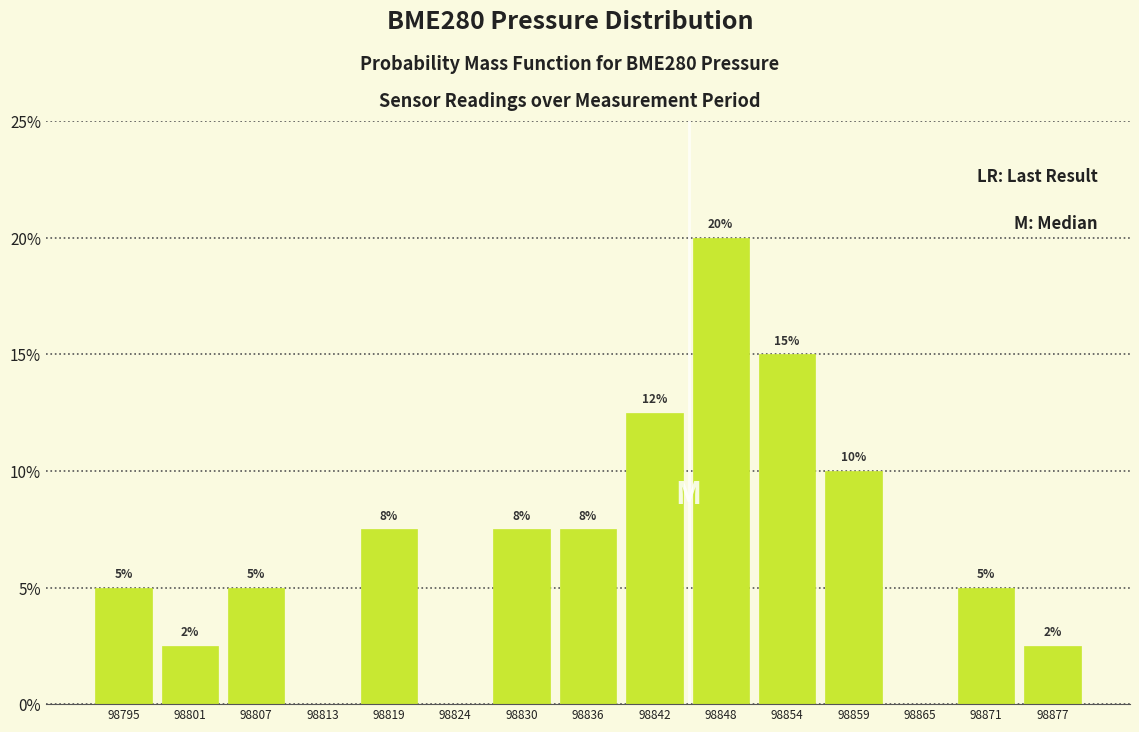

Over which range of the x-axis is the bar tallest?

98845 to 98851